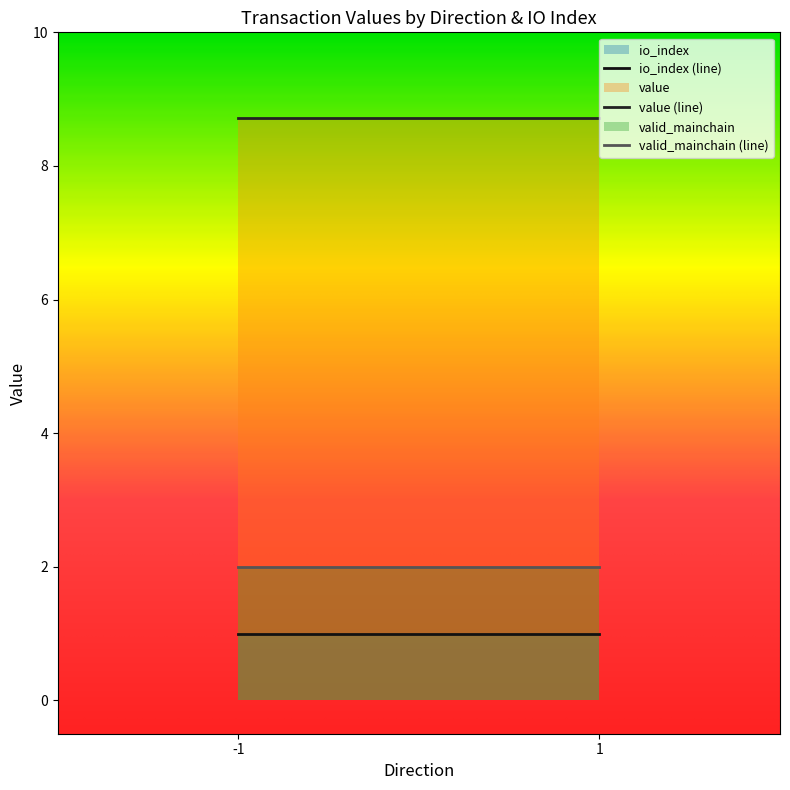

What position from the right is 1_1?

1